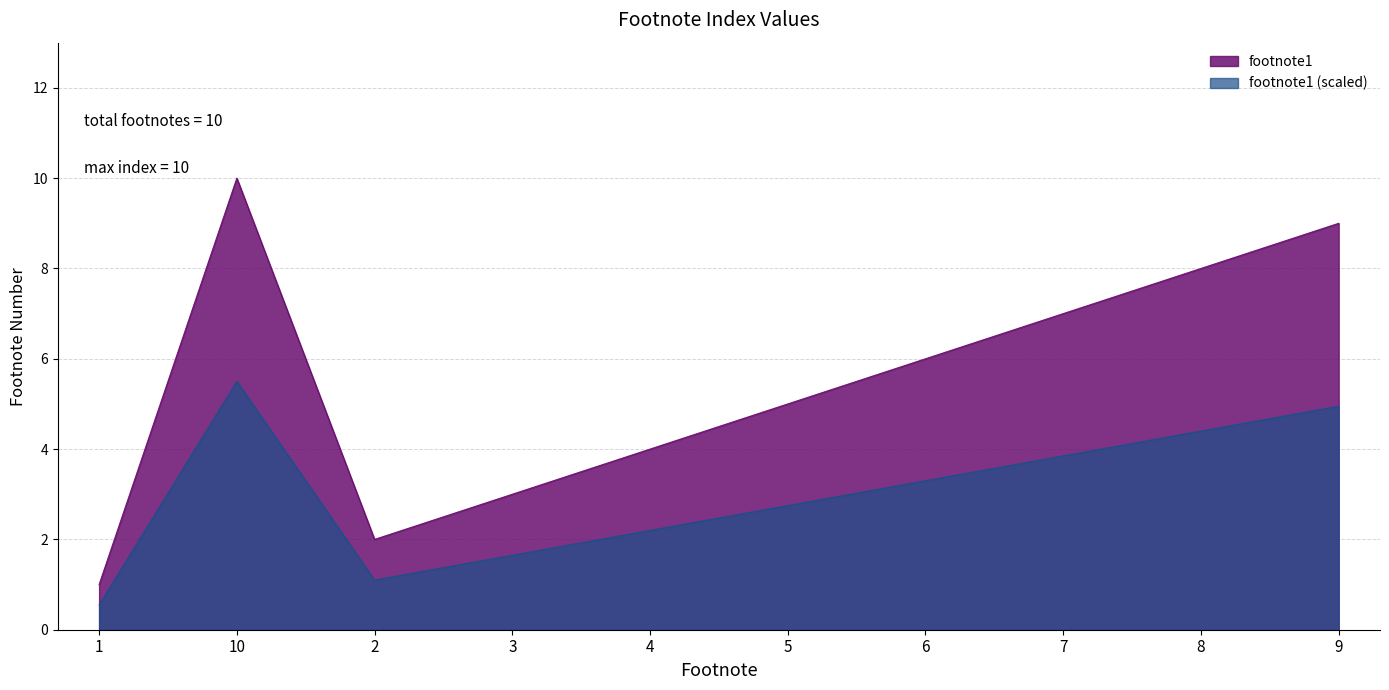

Count the number of values greater than 6.

4